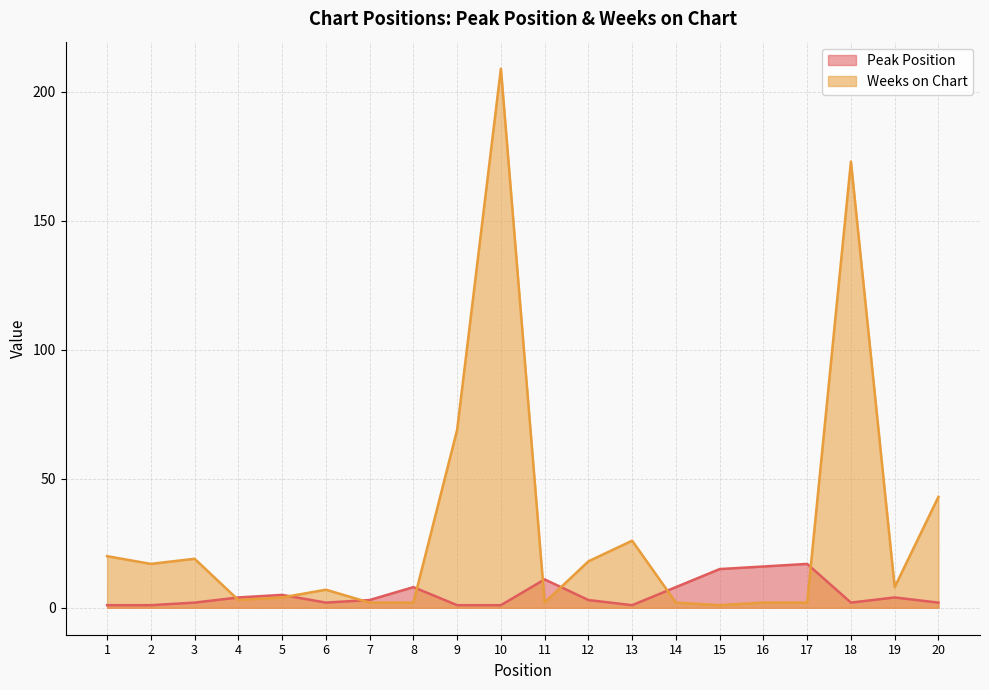

Is the value of Peak Position at 9 greater than the value of Weeks on Chart at 2?

No